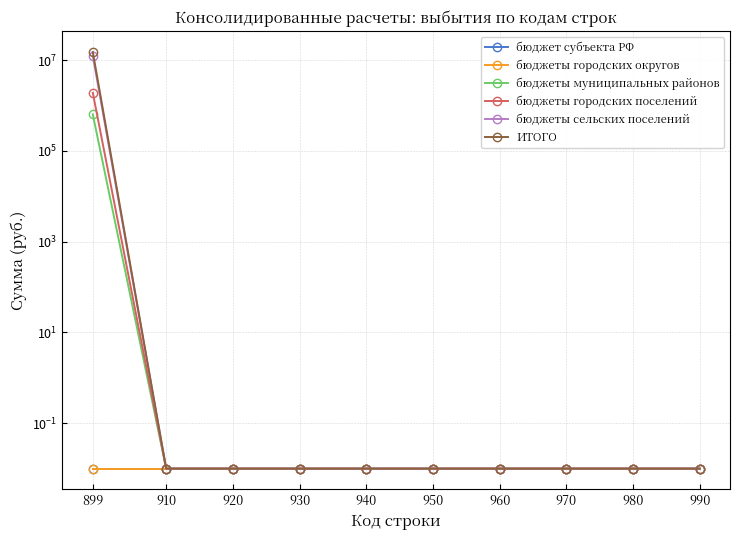

True or false: ИТОГО has more than 1 interior local peaks.

False